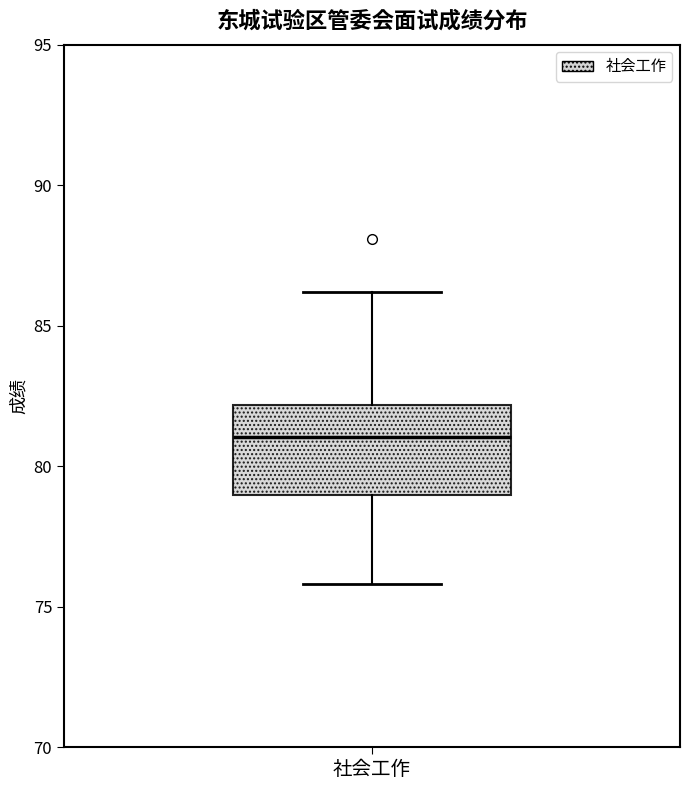

Read this box plot against the y-axis: the position of the median line, the range covered by the box, and the ends of both whiskers. The values are not printed on the chart, so give them approximately, as read against the axis.

median 81, box 79 to 82, whiskers 76 to 86